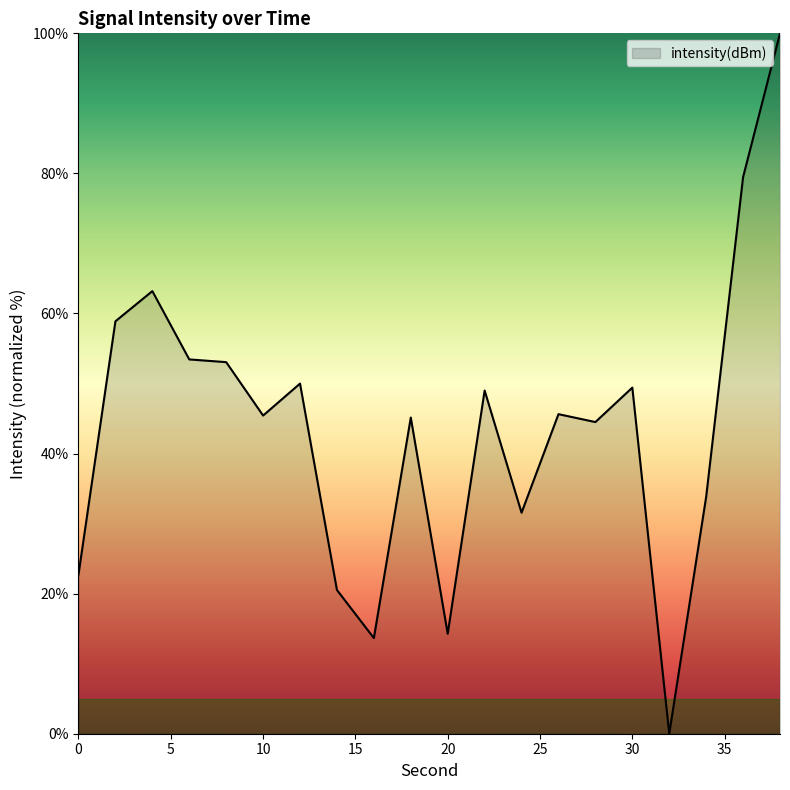

What is the difference between the maximum and minimum values?

100.0